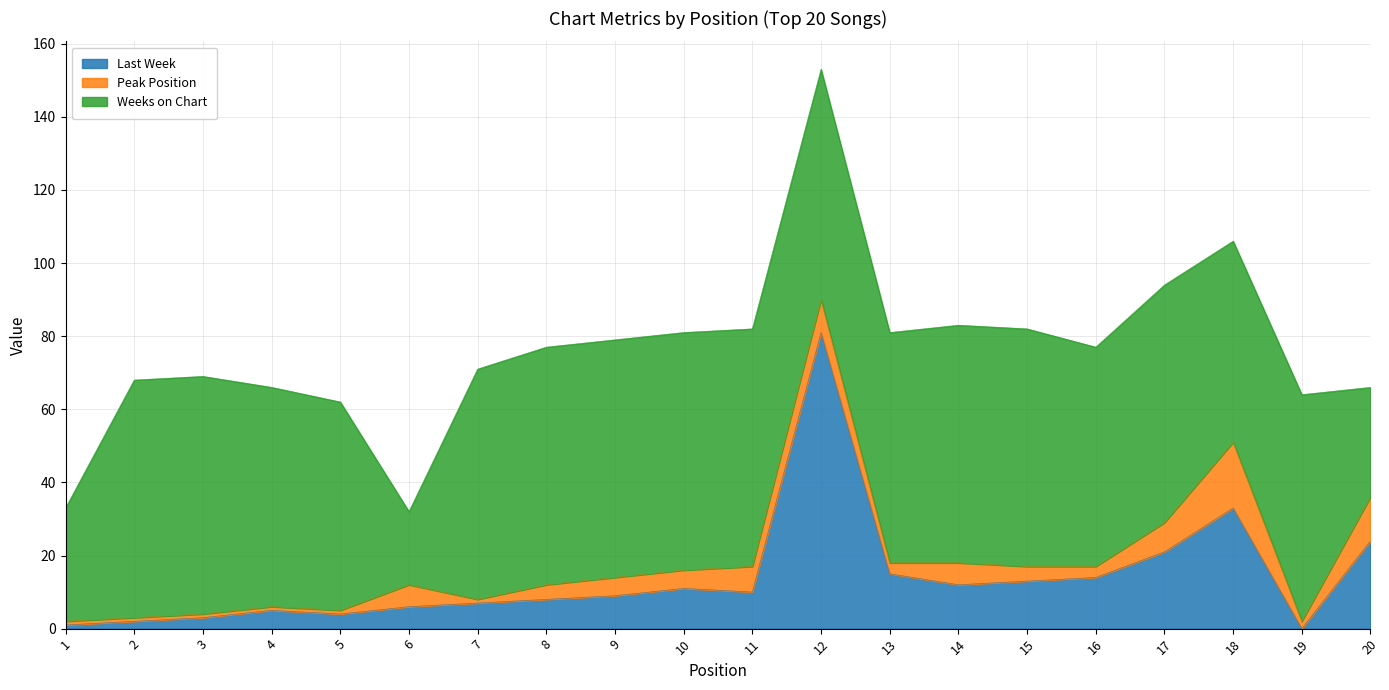

At 19, list the series in order from largest to smallest.

Weeks on Chart, Peak Position, Last Week